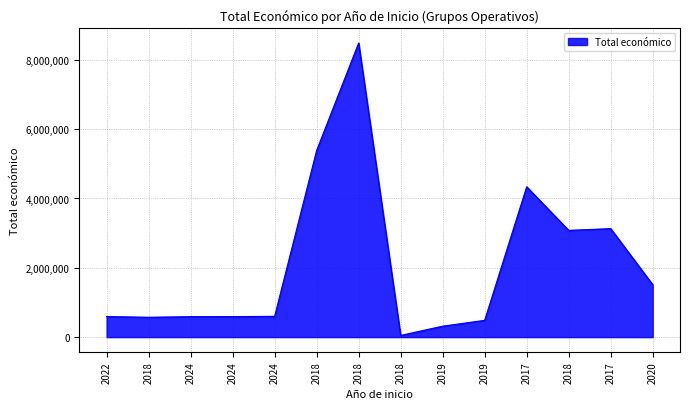

Which category has the highest value across all series?

2018